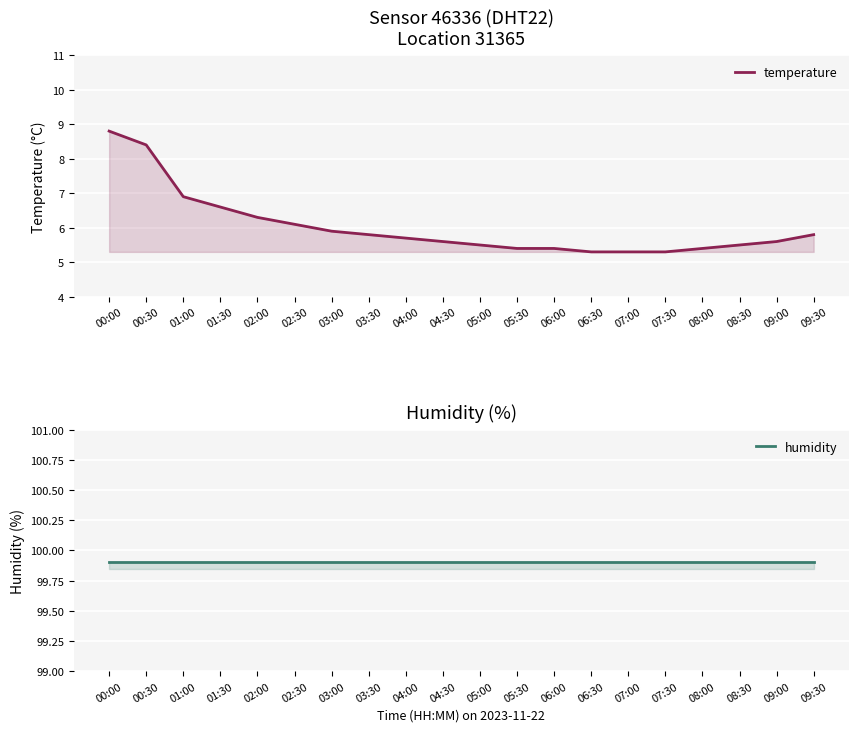

At 00:00, list the series in order from smallest to largest.

temperature, humidity